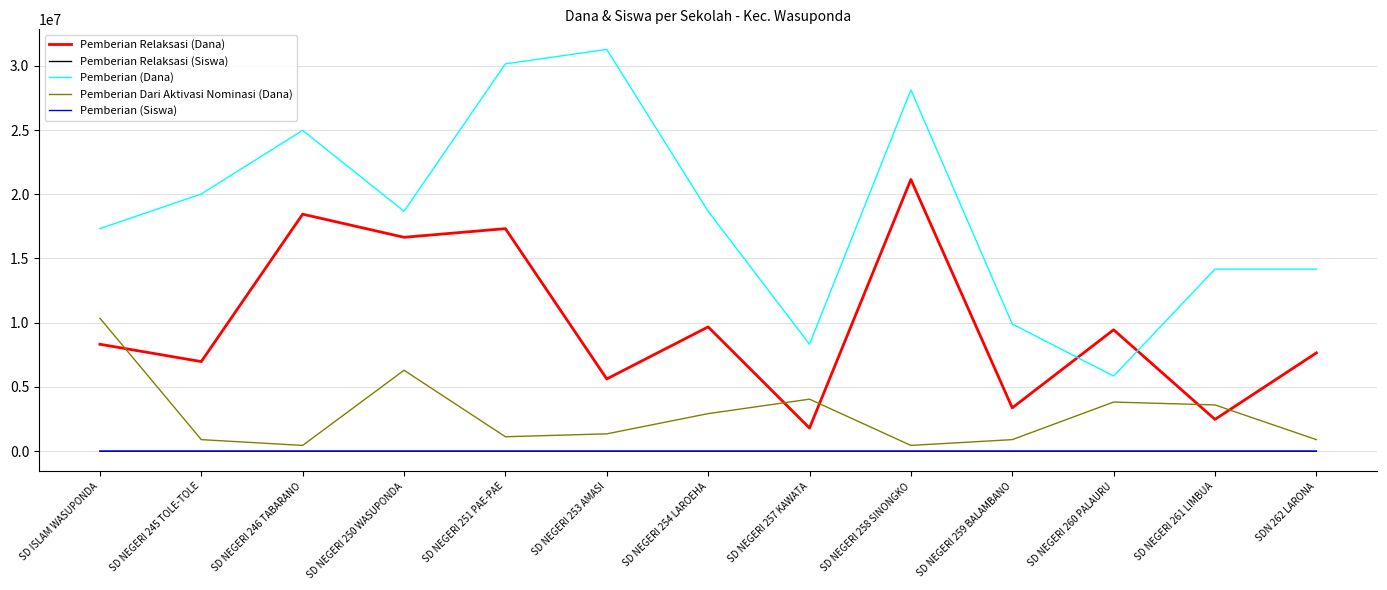

Is the value of Pemberian (Siswa) at SD NEGERI 260 PALAURU greater than the value of Pemberian (Dana) at SD NEGERI 246 TABARANO?

No